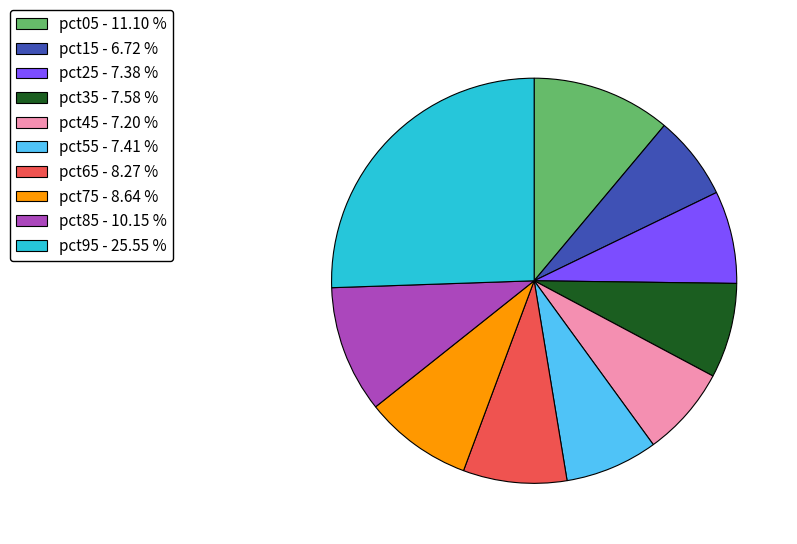

How many segments does this pie chart have?

10